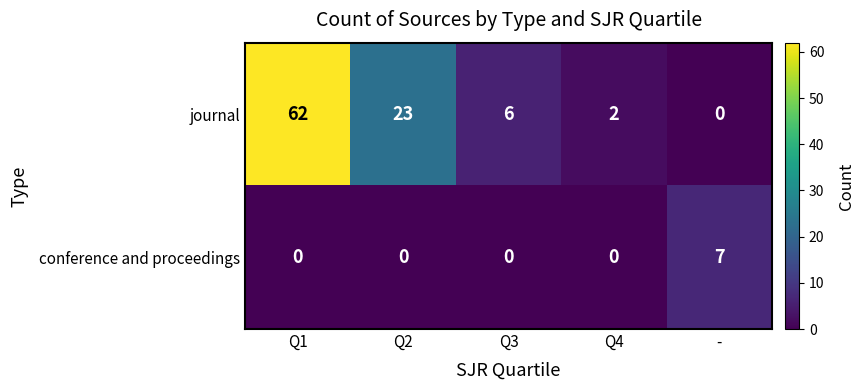

Rank the series by their average value, from highest to lowest.

journal, conference and proceedings